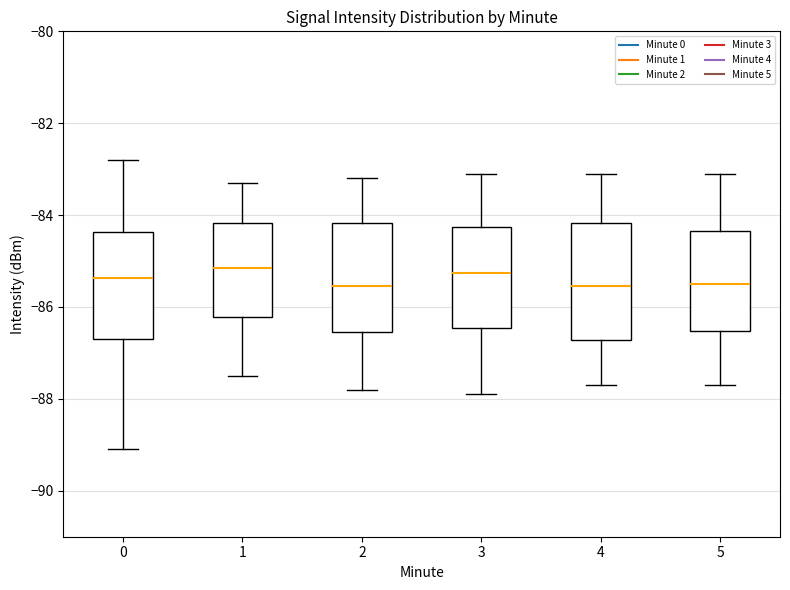

Reading left to right, read every box against the y-axis: the position of its median line, the range the box covers, and the ends of its whiskers. The values are not printed on the chart, so give them approximately, as read against the axis.

0: median -85.4, box -86.8 to -84.4, whiskers -89.0 to -82.8
1: median -85.2, box -86.2 to -84.2, whiskers -87.4 to -83.2
2: median -85.6, box -86.6 to -84.2, whiskers -87.8 to -83.2
3: median -85.2, box -86.4 to -84.2, whiskers -87.8 to -83.0
4: median -85.6, box -86.8 to -84.2, whiskers -87.6 to -83.0
5: median -85.4, box -86.6 to -84.4, whiskers -87.6 to -83.0